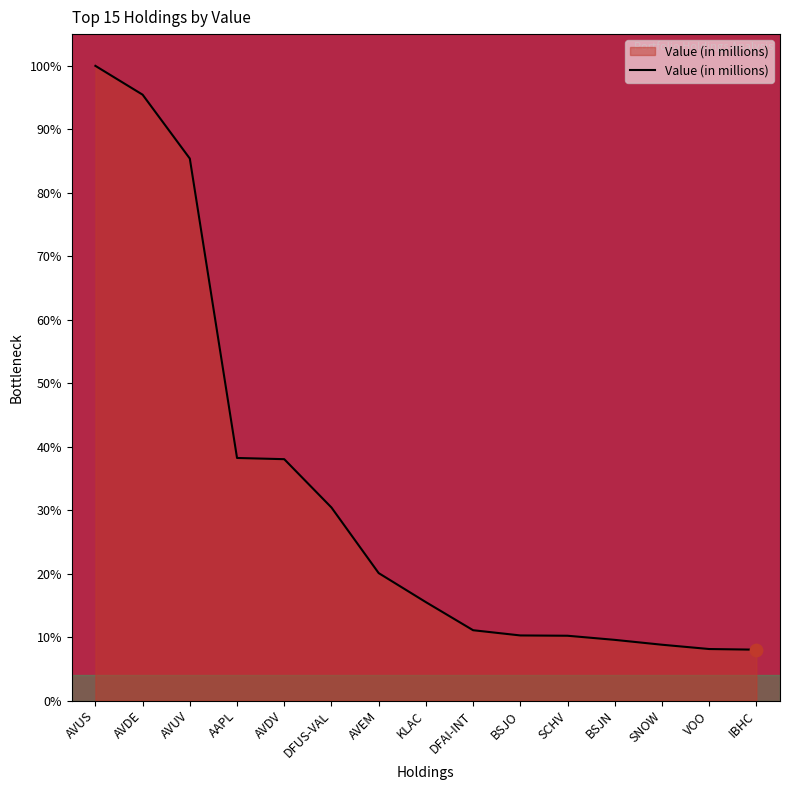

Approximately how many times larger is the value at AAPL compared to IBHC?

4.8